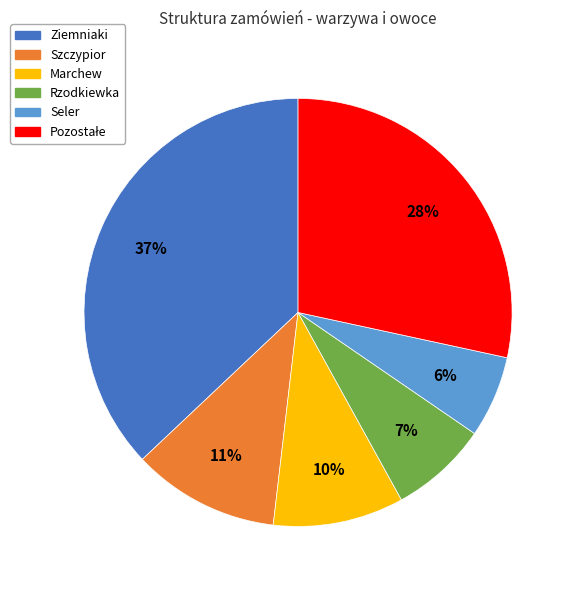

Does any single category account for the majority?

No